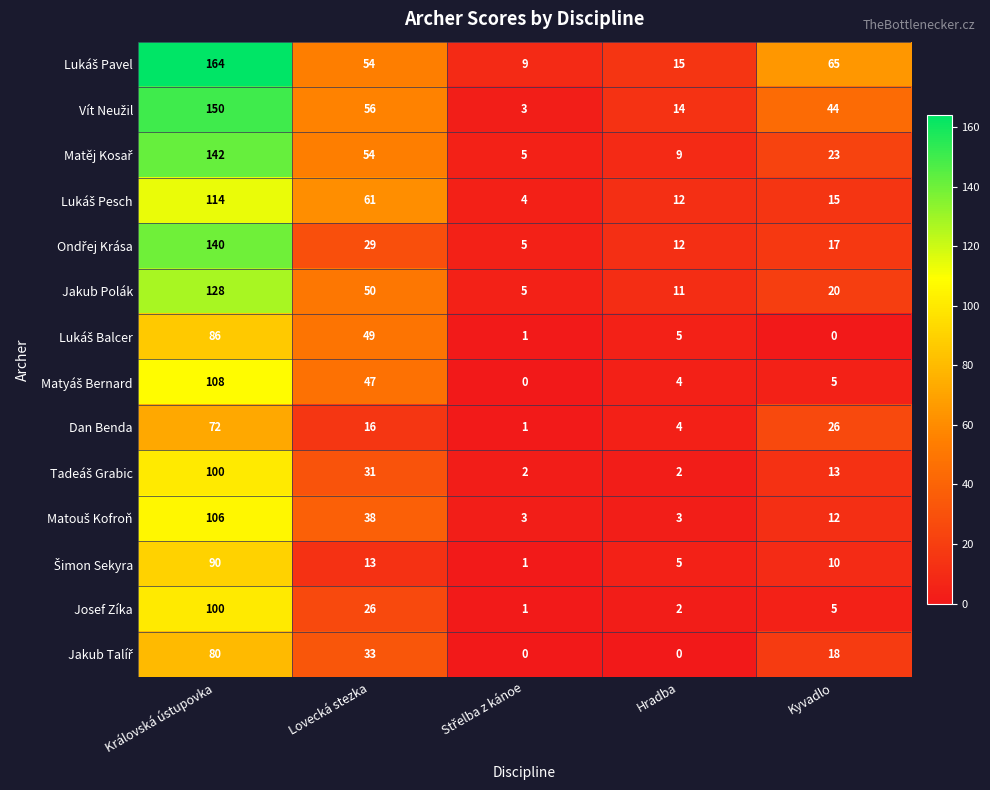

At which label is Josef Zíka closest to 50?

Lovecká stezka